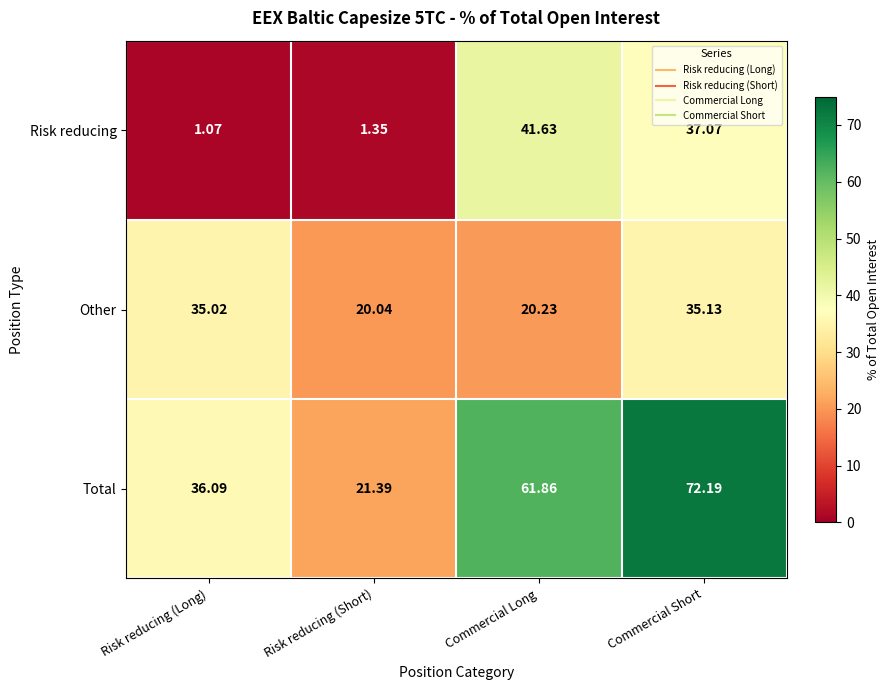

Which series changed the most between Commercial Long and Commercial Short?

Other